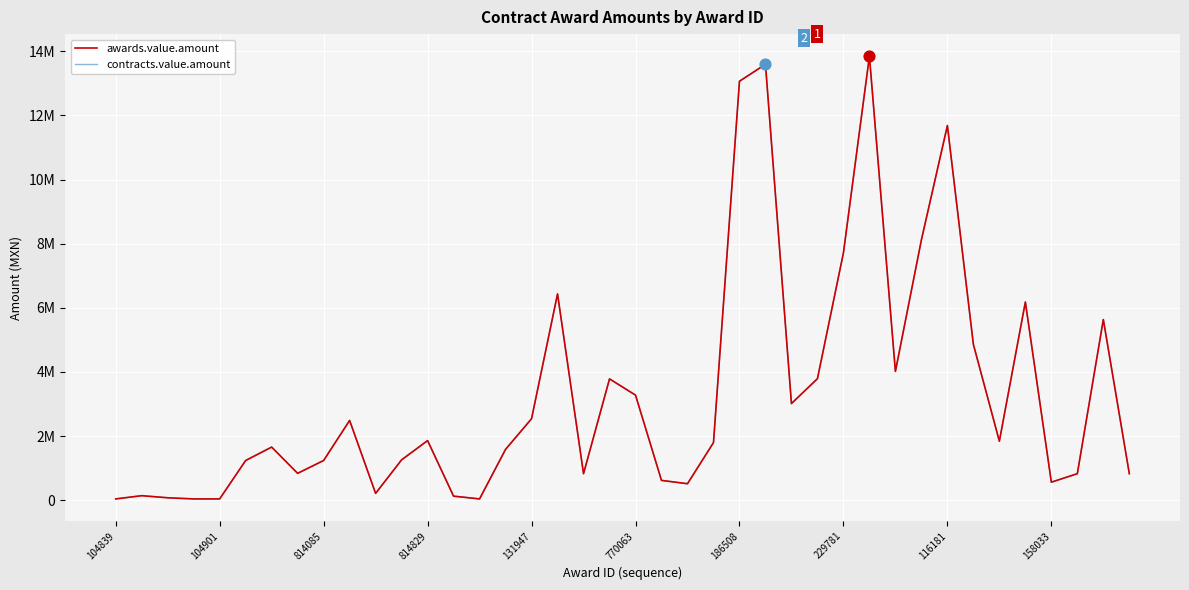

At how many categories does at least one series exceed 9203749?

4